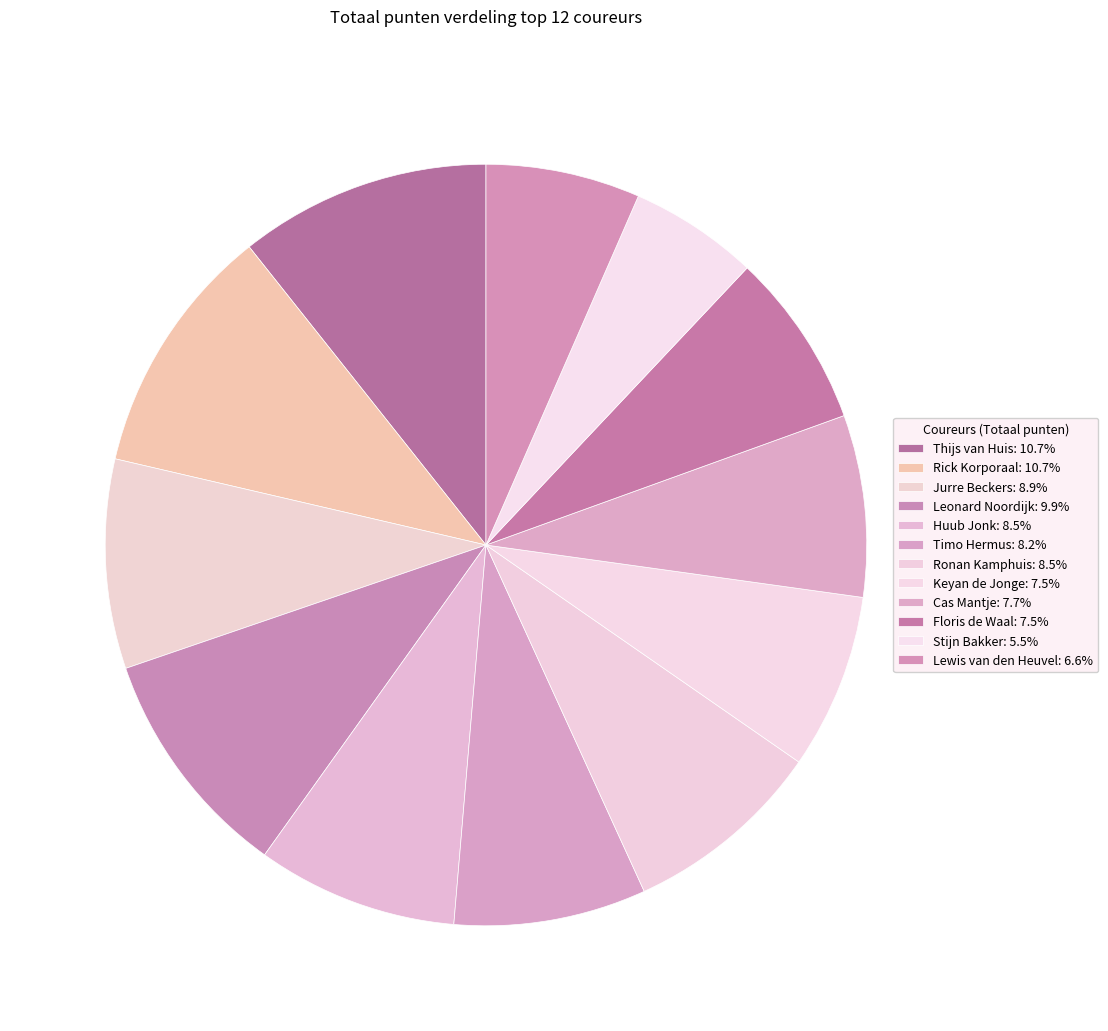

Is it true that Stijn Bakker is 12% of the pie?

False